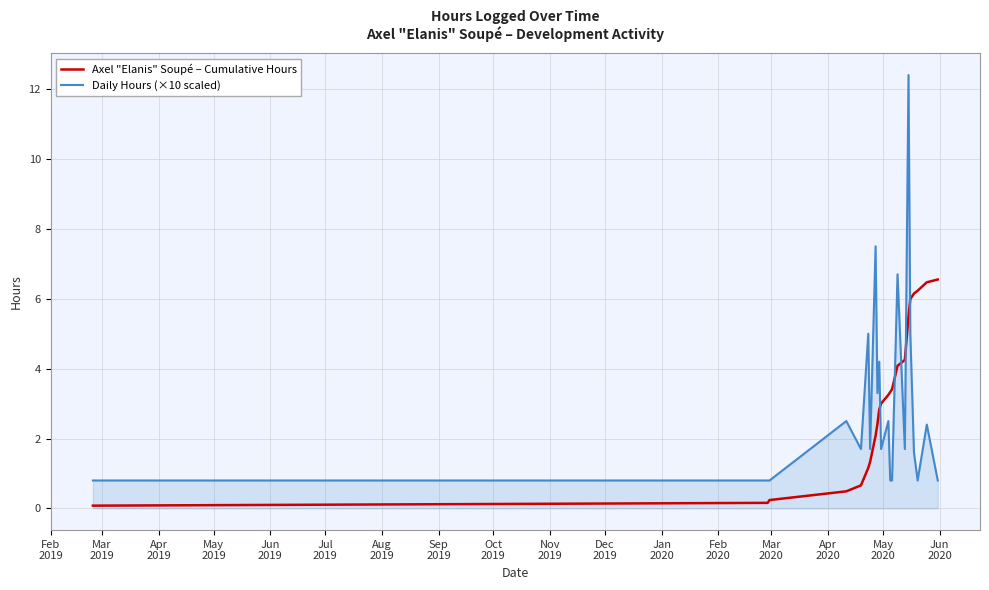

List the series in order of their peak value, highest first.

Daily Hours (×10 scaled), Axel "Elanis" Soupé – Cumulative Hours